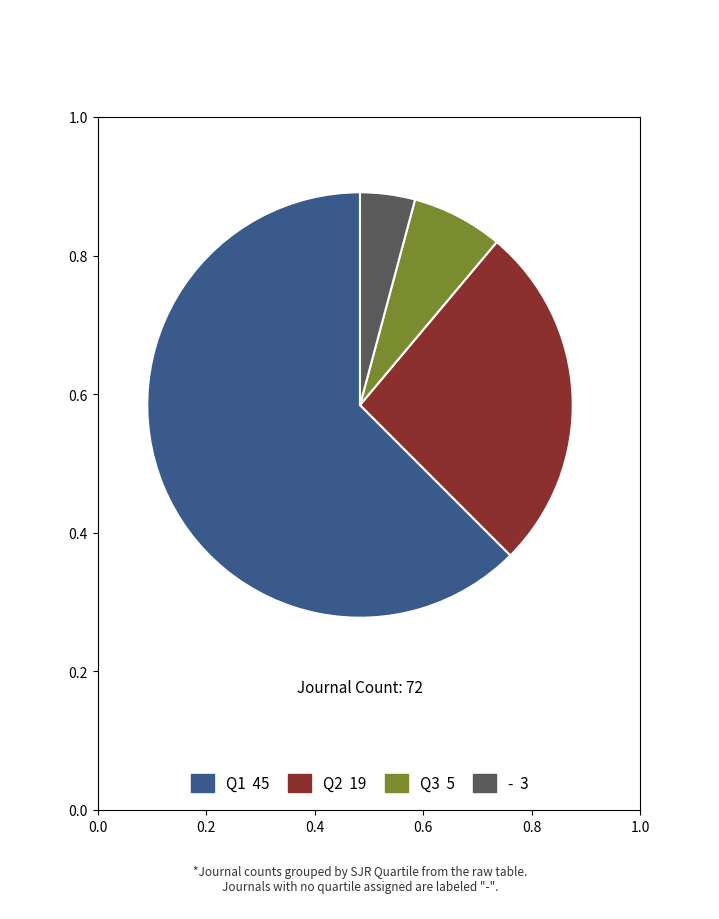

Is there any slice that represents more than half of the pie?

Yes